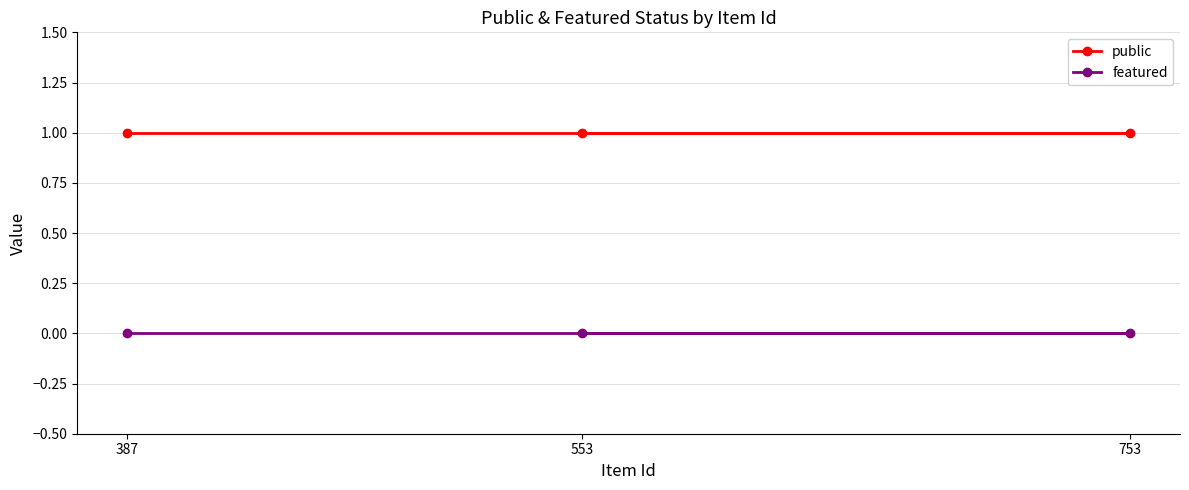

At which label does featured reach its peak?

387